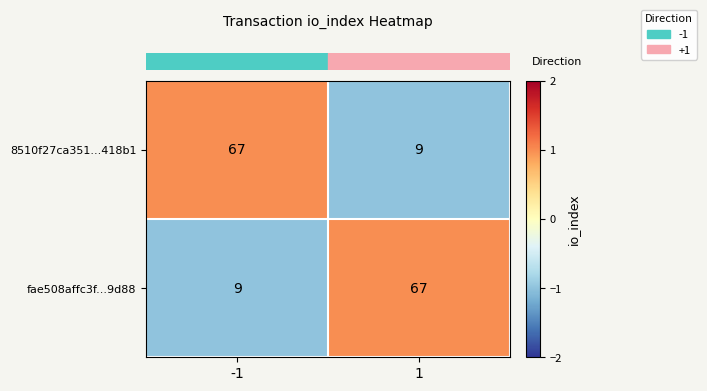

What is the average value of the 8510f27ca351...418b1 series?

38